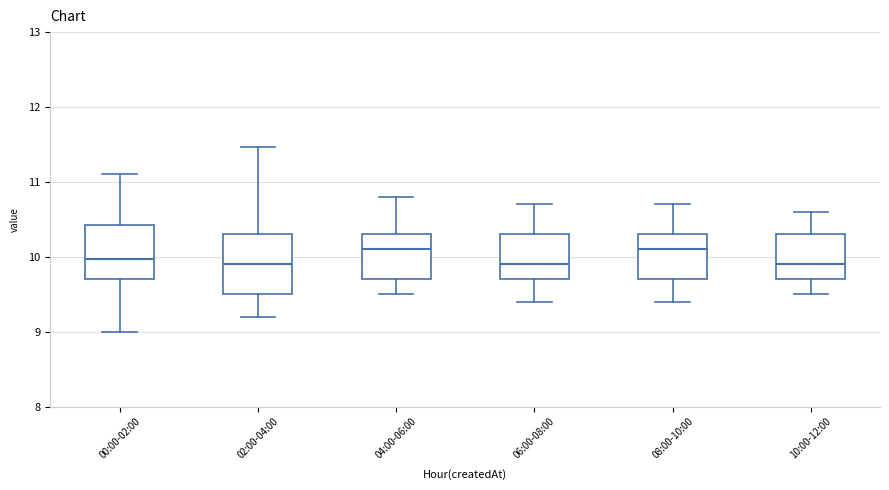

Reading left to right, transcribe this box plot: for each box, give where its median line is, the range the box spans, and where its two whiskers end, as read against the y-axis. The values are not printed on the chart, so give them approximately, as read against the axis.

00:00-02:00: median 10.0, box 9.7 to 10.4, whiskers 9.0 to 11.1
02:00-04:00: median 9.9, box 9.5 to 10.3, whiskers 9.2 to 11.5
04:00-06:00: median 10.1, box 9.7 to 10.3, whiskers 9.5 to 10.8
06:00-08:00: median 9.9, box 9.7 to 10.3, whiskers 9.4 to 10.7
08:00-10:00: median 10.1, box 9.7 to 10.3, whiskers 9.4 to 10.7
10:00-12:00: median 9.9, box 9.7 to 10.3, whiskers 9.5 to 10.6